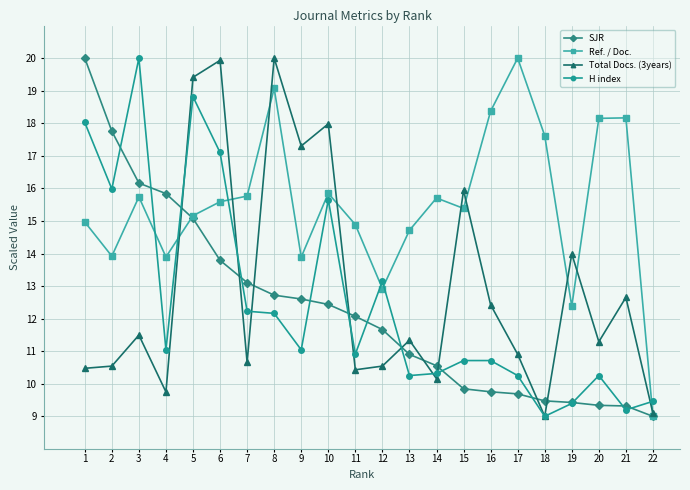

Is it true that Total Docs. (3years) equals 12.8 at 5?

False